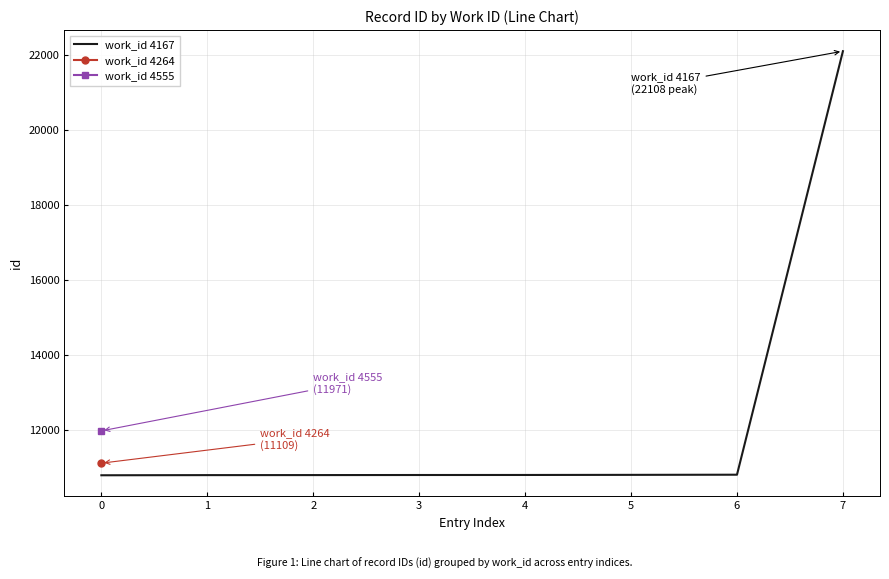

The value of work_id 4167 at 6 is 10801. True or false?

True